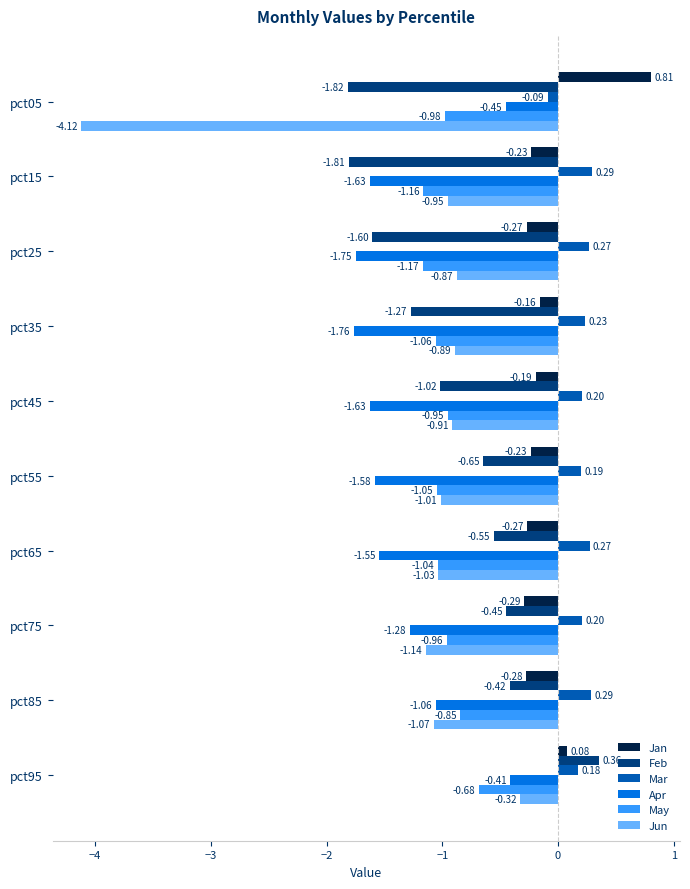

How many values in Mar are below zero?

1